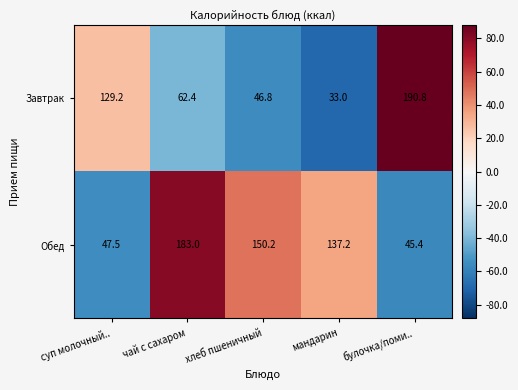

What is the average value of the Обед series?

112.7